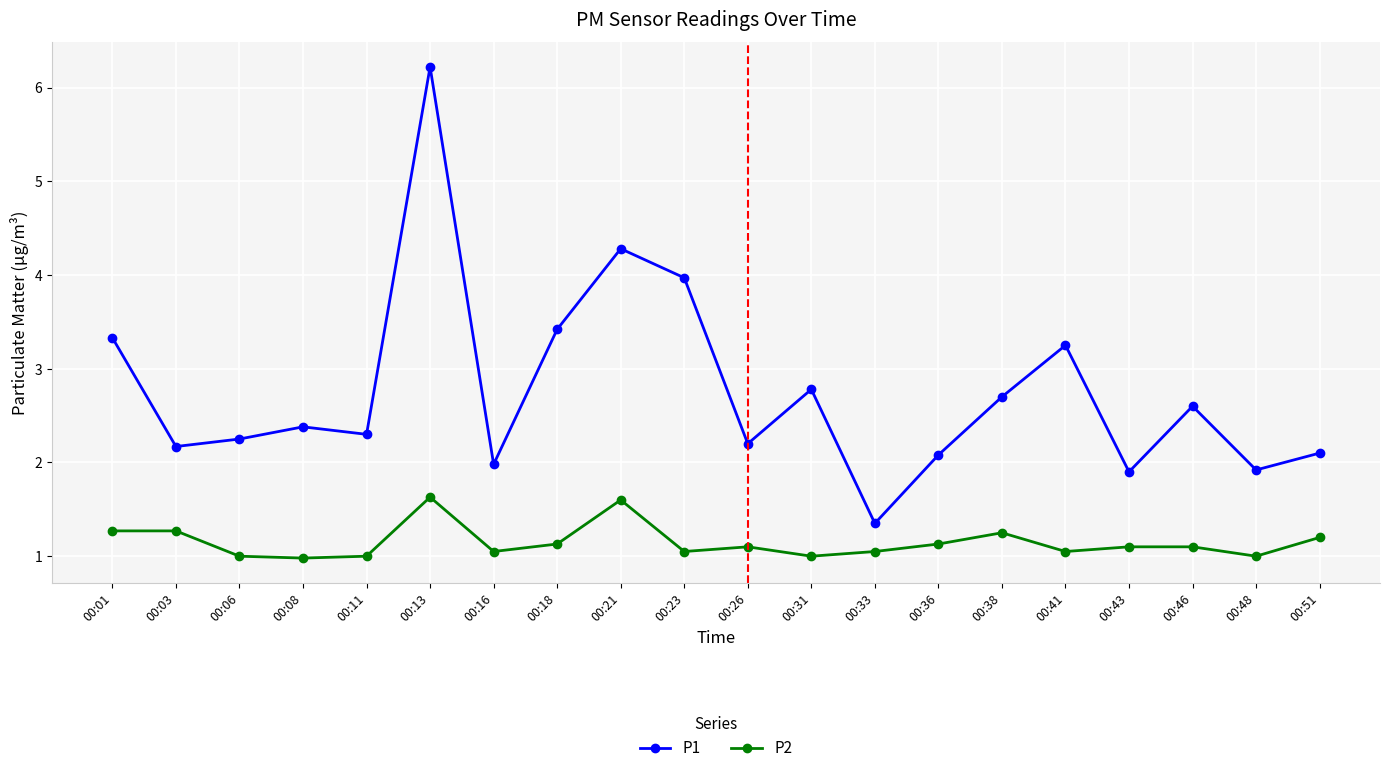

Is it true that P2 equals 1.5 at 00:23?

False